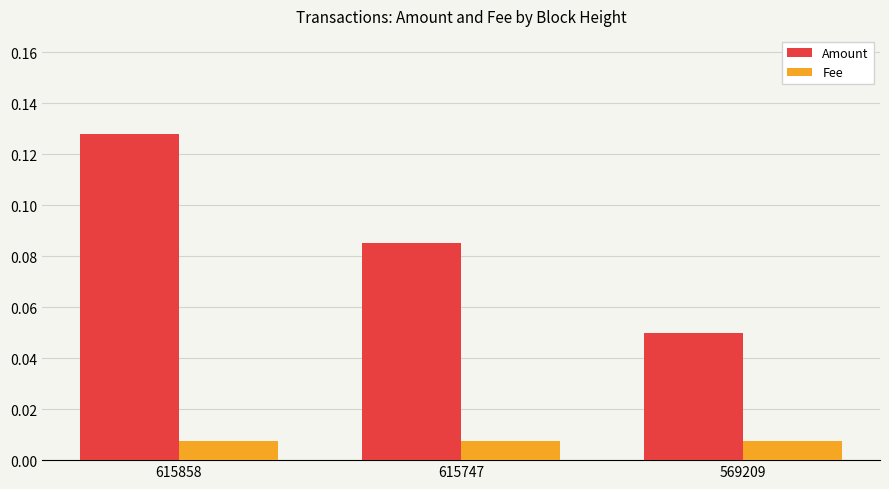

The Amount series shows 0.0 at 615858. True or false?

False